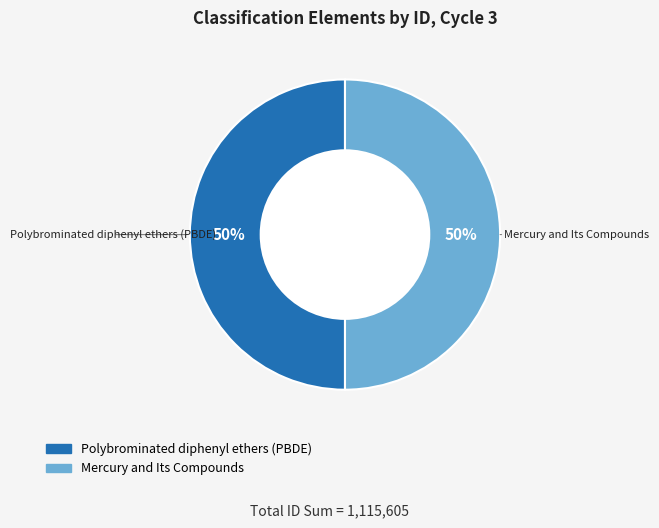

What percentage is the Mercury and Its Compounds slice, to the nearest percent?

50%